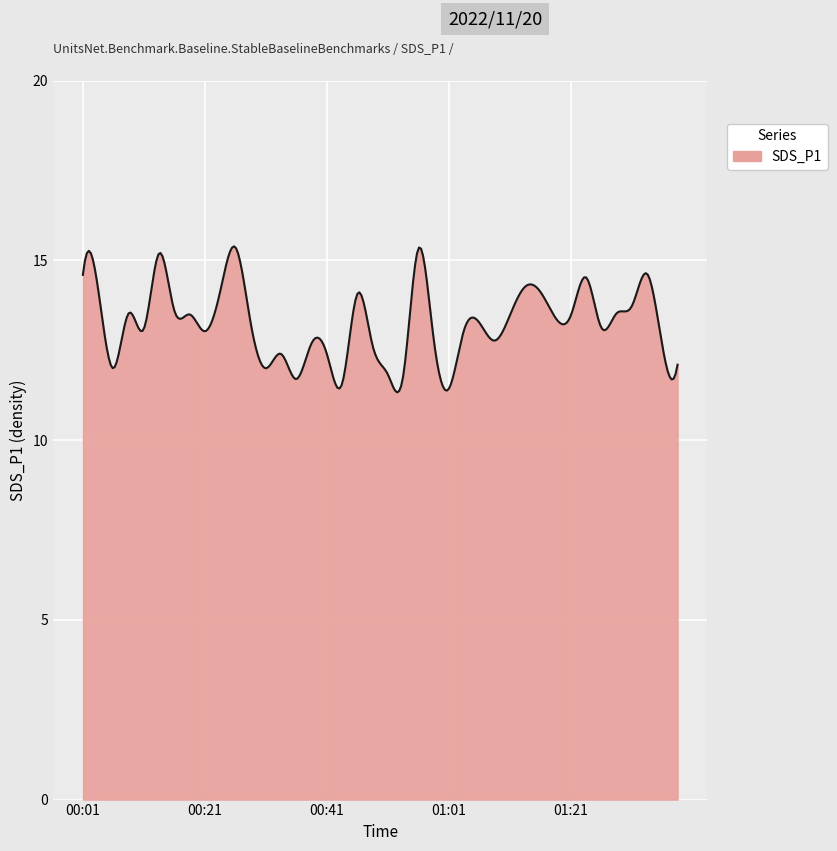

What is the greatest value displayed?

15.4